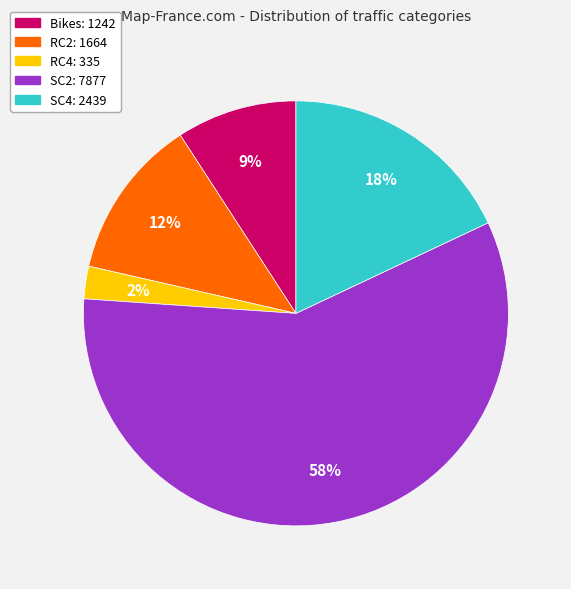

Rank the categories by value from lowest to highest.

RC4, Bikes, RC2, SC4, SC2